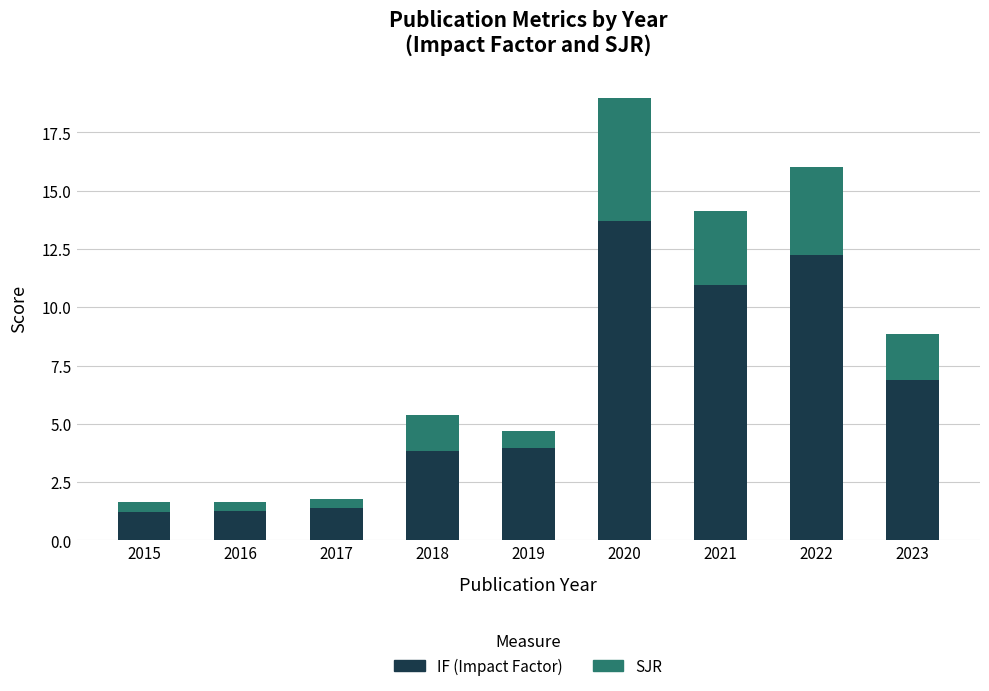

What is the total value across all series at 2016?

1.7